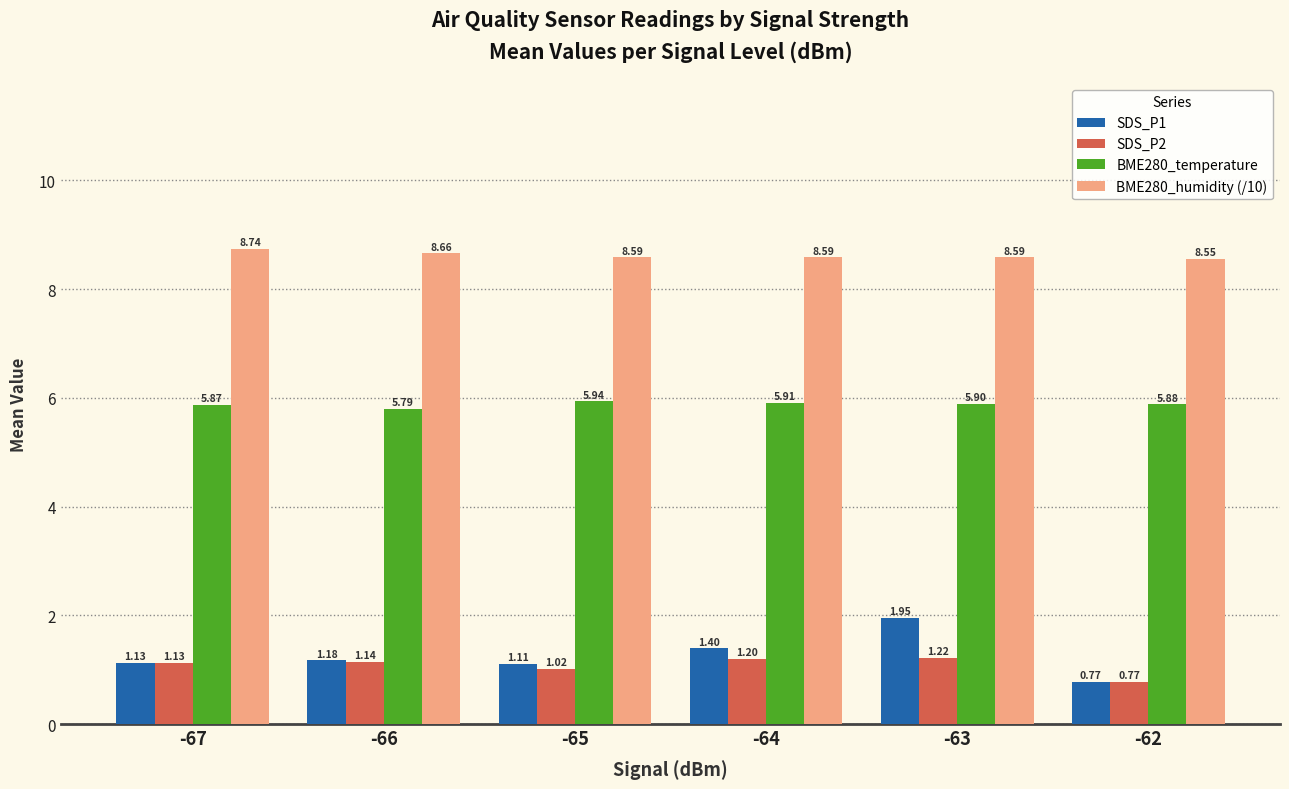

What is the greatest value displayed?

8.7